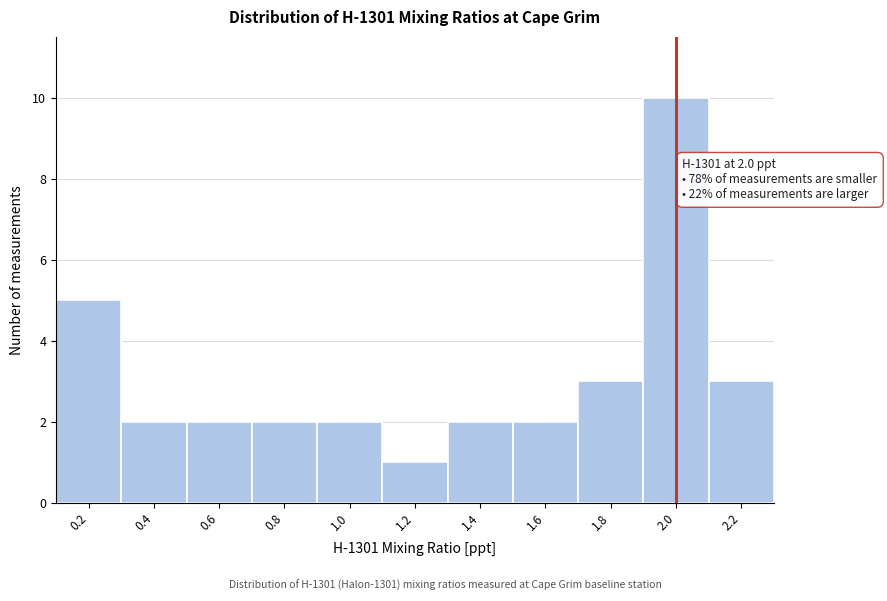

Over which range of the x-axis is the bar tallest?

1.9 to 2.1